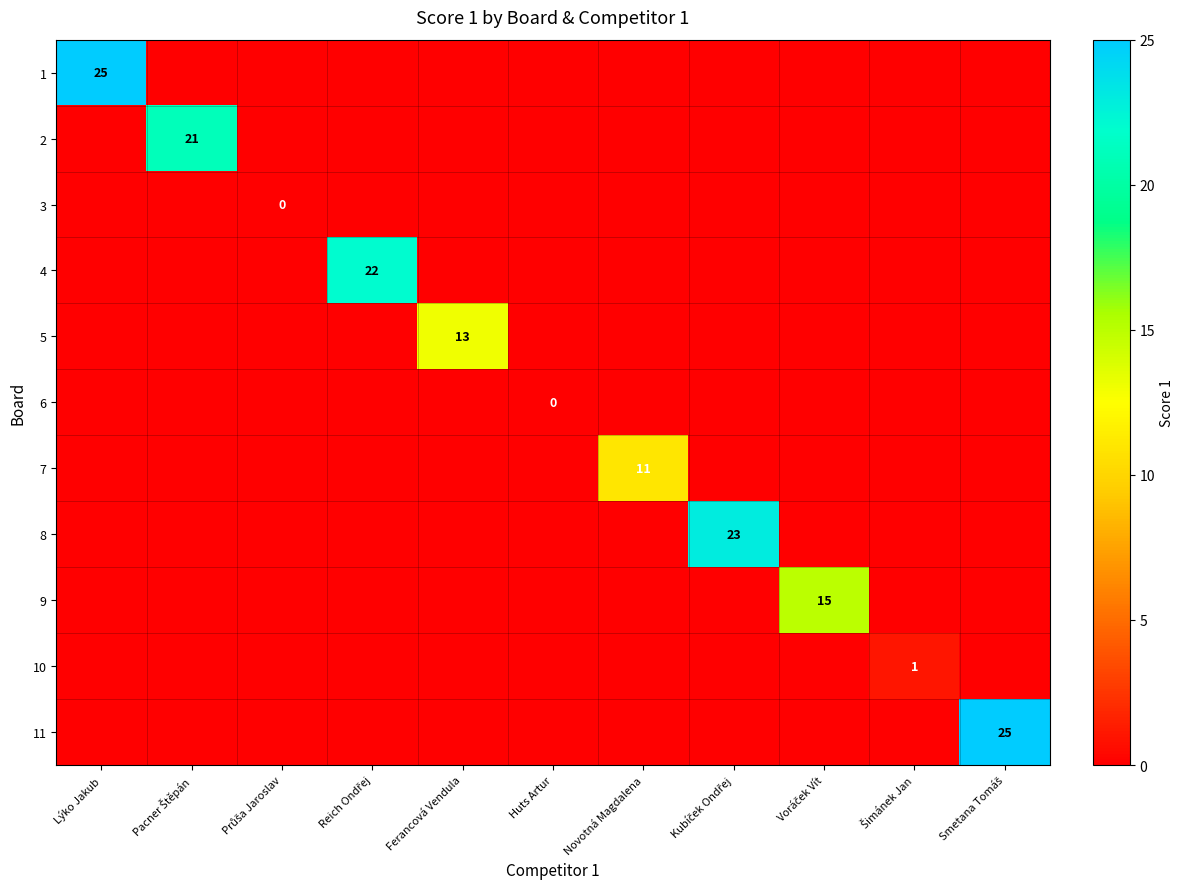

How many values in the 2 series exceed 0?

1